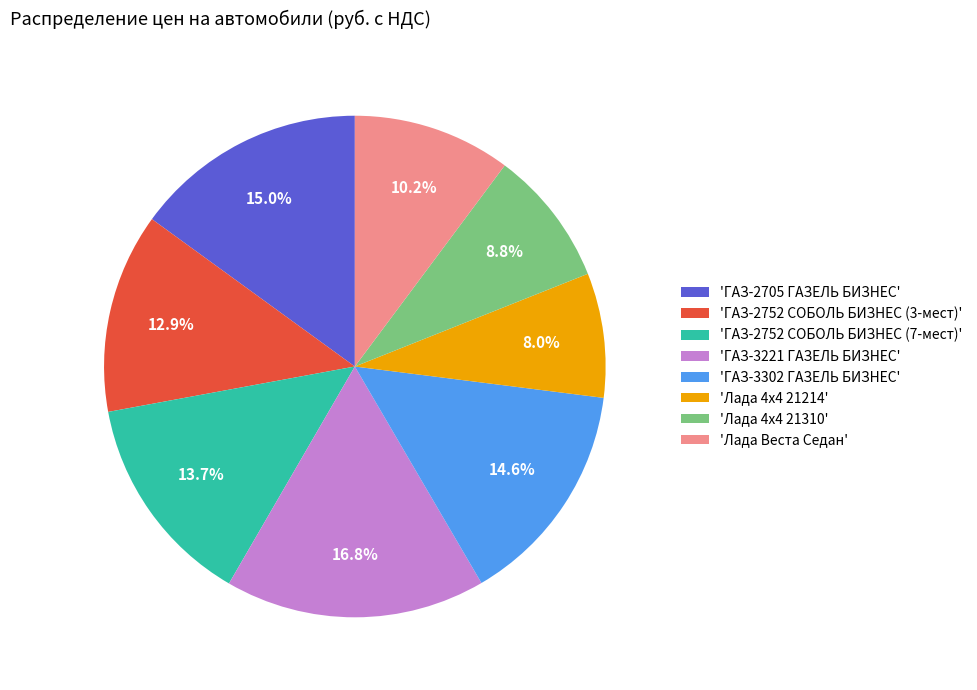

Which has a higher value, 'Лада 4x4 21214' or 'ГАЗ-2705 ГАЗЕЛЬ БИЗНЕС'?

'ГАЗ-2705 ГАЗЕЛЬ БИЗНЕС'